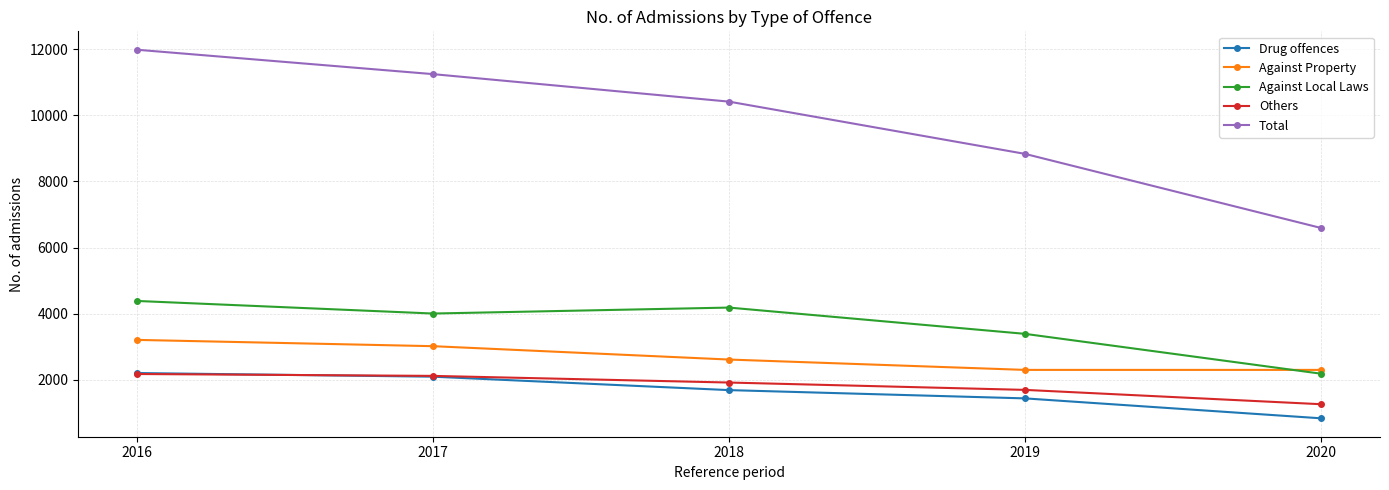

What is the average value of the Against Property series?

2689